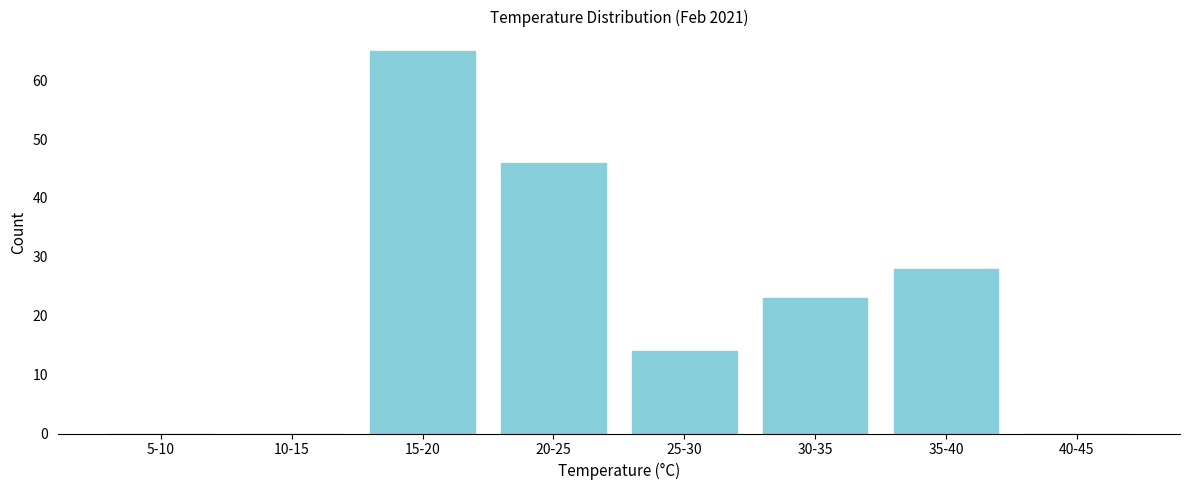

Reading left to right, extract all data points from this chart.

5-10=0	10-15=0	15-20=65	20-25=46	25-30=14	30-35=23	35-40=28	40-45=0